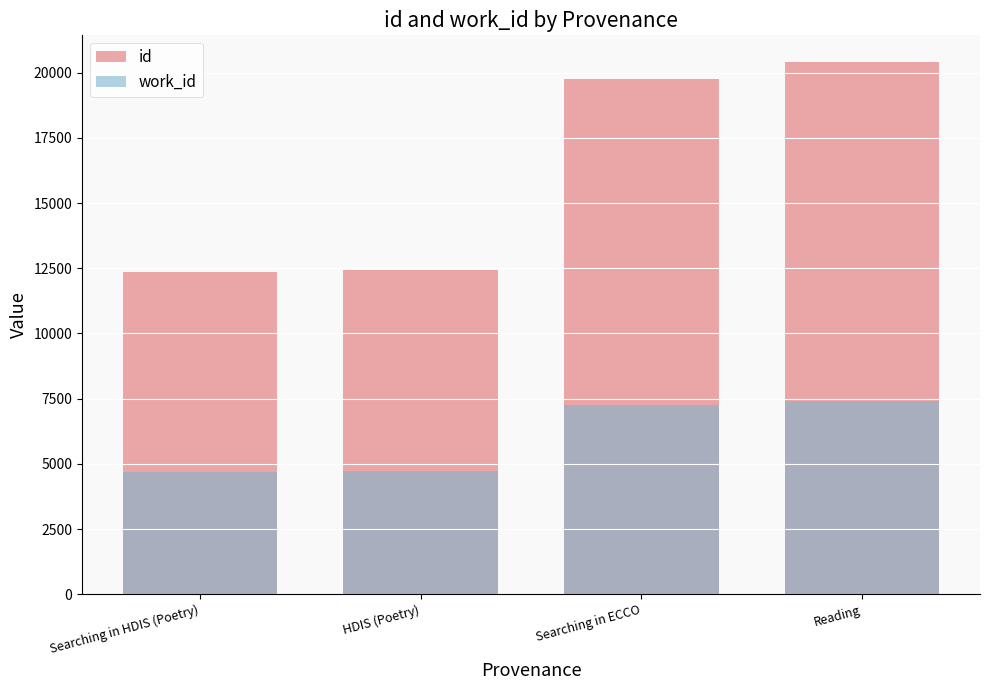

What is the average value of the work_id series?

6014.2